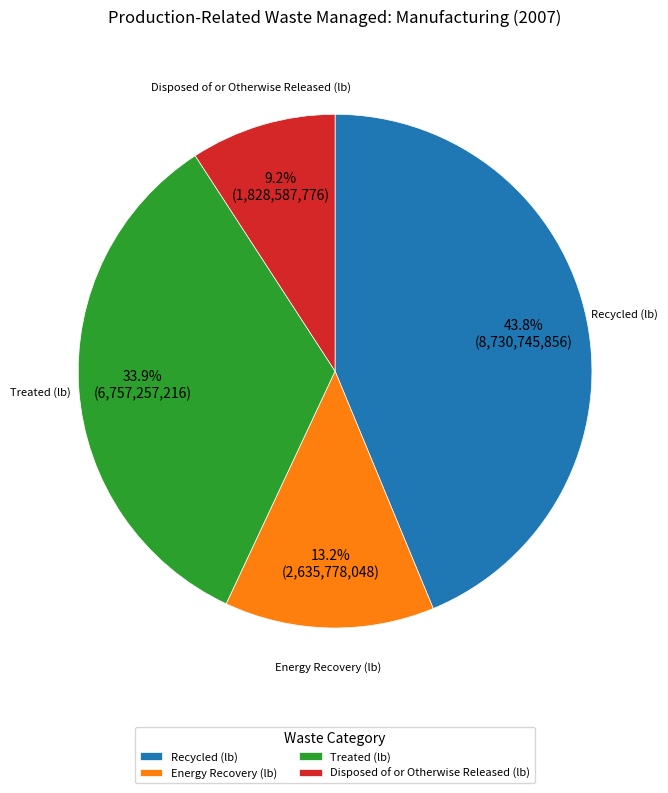

True or false: Disposed of or Otherwise Released (lb) accounts for 2% of the total.

False